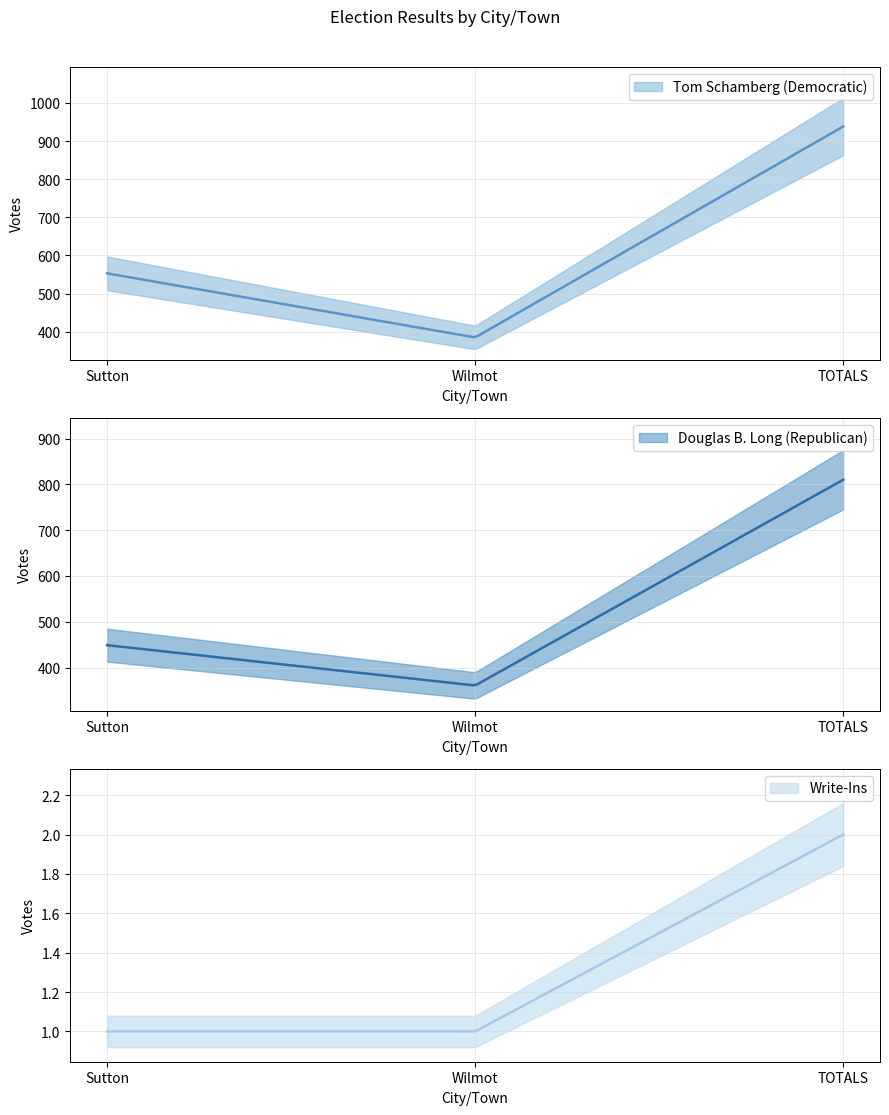

Is it true that Tom Schamberg (Democratic) equals 765 at Sutton?

False